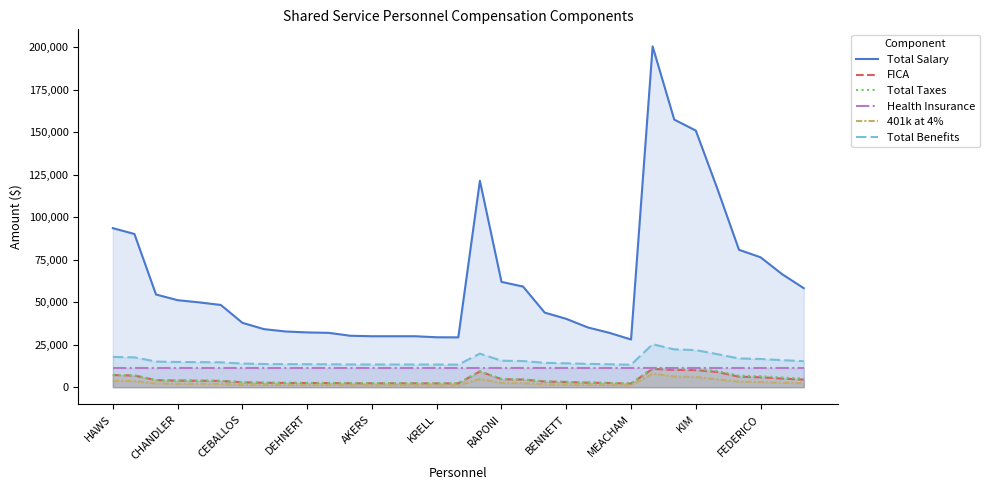

Does the chart display data point markers on the line(s)?

No